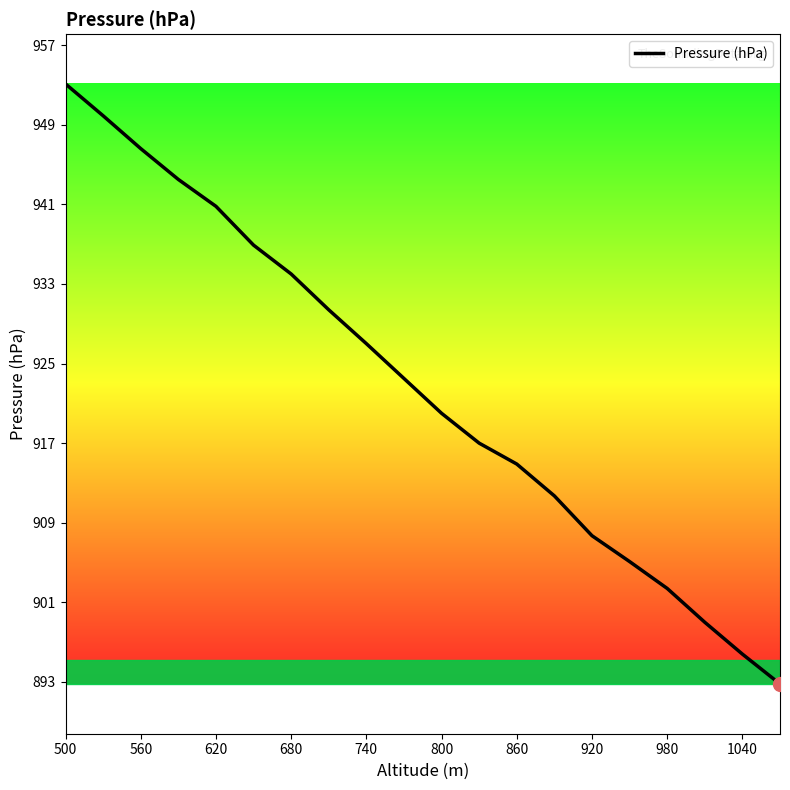

Reading right to left, extract all data points from this chart.

892.8	895.8	899.0	902.4	905.1	907.7	911.7	914.9	917.0	920.0	923.5	927.0	930.4	934.0	936.9	940.8	943.5	946.6	949.9	953.1